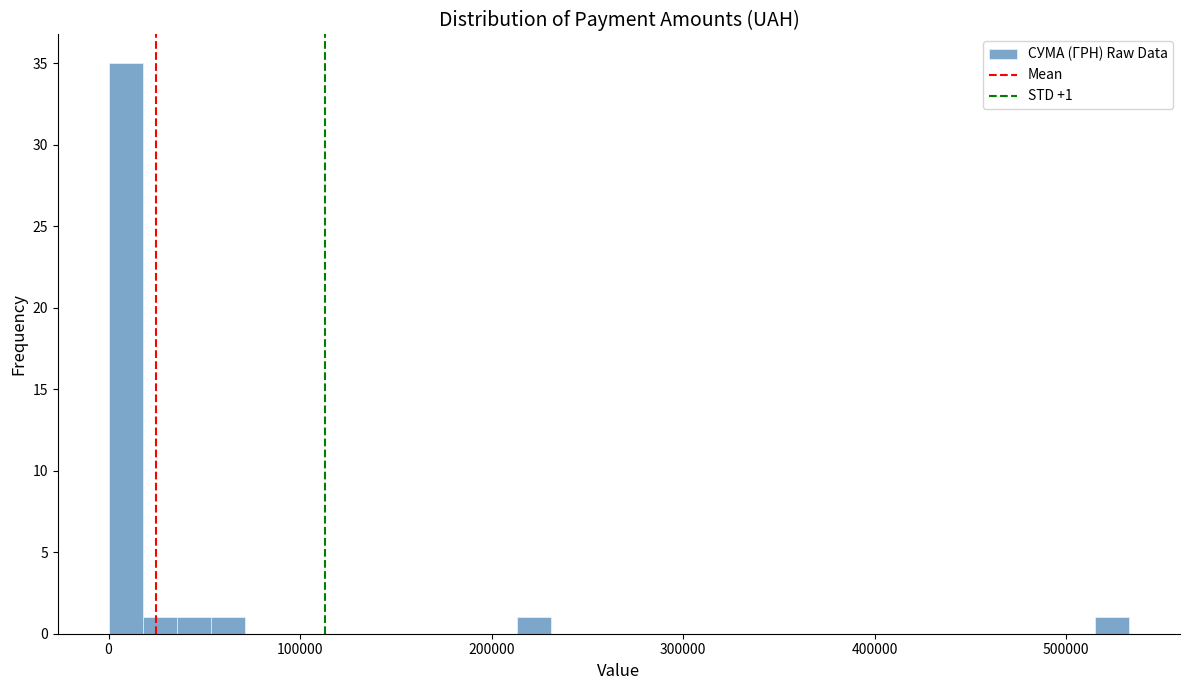

Around what value on the x-axis is the tallest bar? Give the approximate position of its centre, as read against the axis.

10000